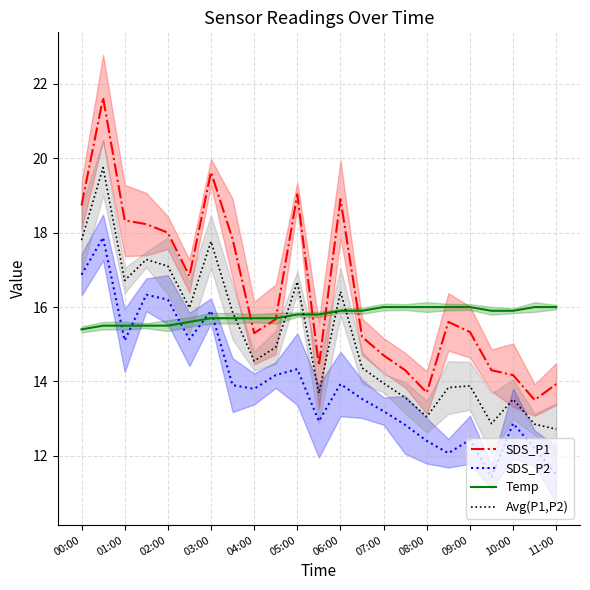

Is the value of SDS_P2 at 10:00 greater than the value of Avg(P1,P2) at 03:00?

No